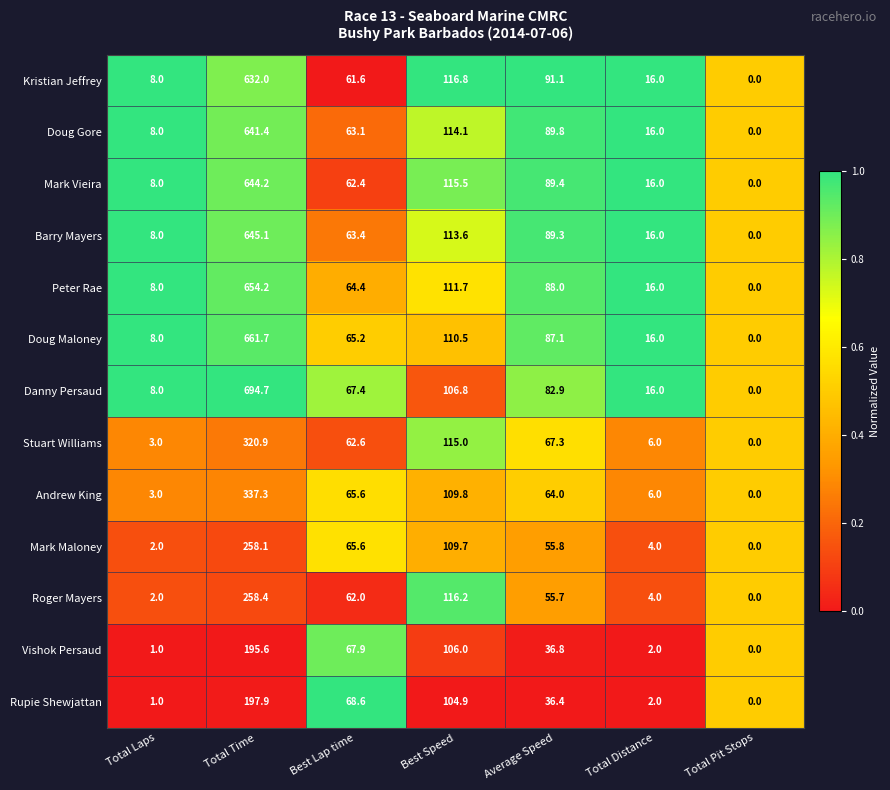

Between Average Speed and Total Distance, which series saw the biggest shift?

Kristian Jeffrey